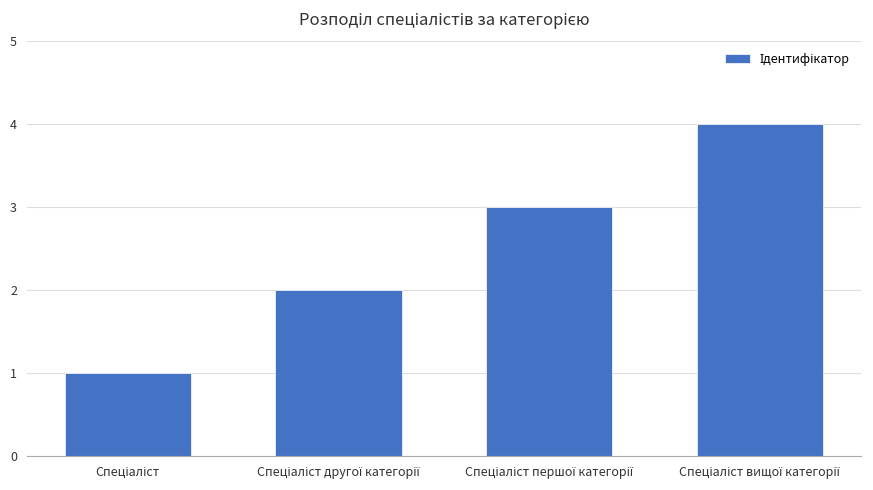

What is the difference between the maximum and minimum values?

3